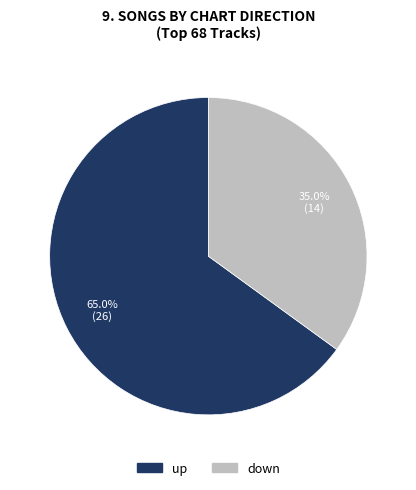

How many segments does this pie chart have?

2